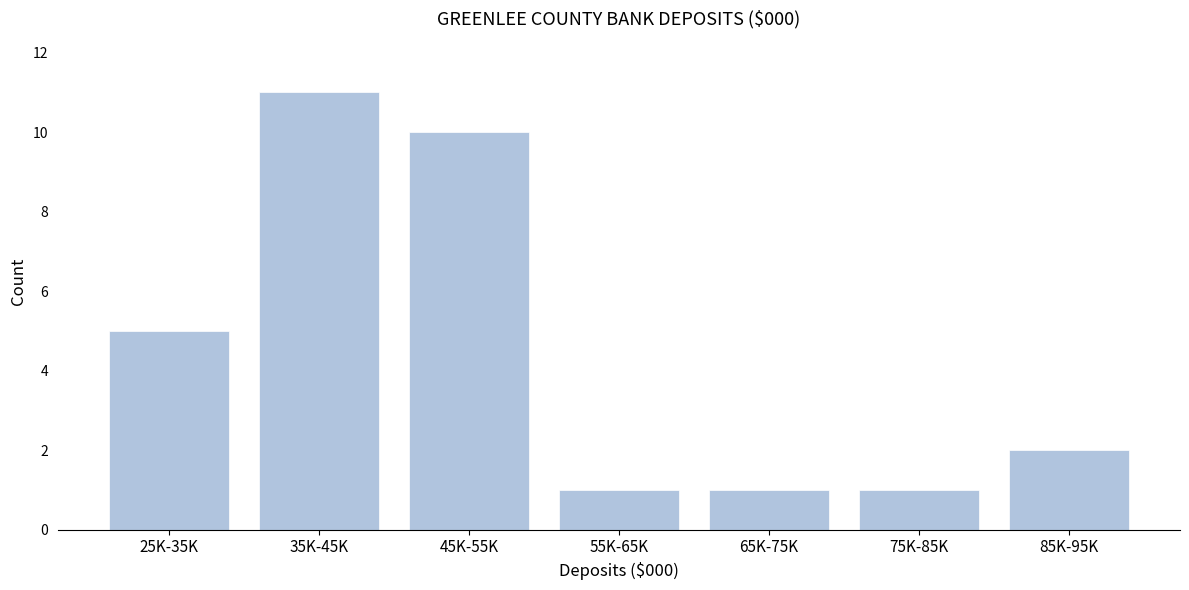

Reading left to right, what are all the values shown in this chart?

5	11	10	1	1	1	2